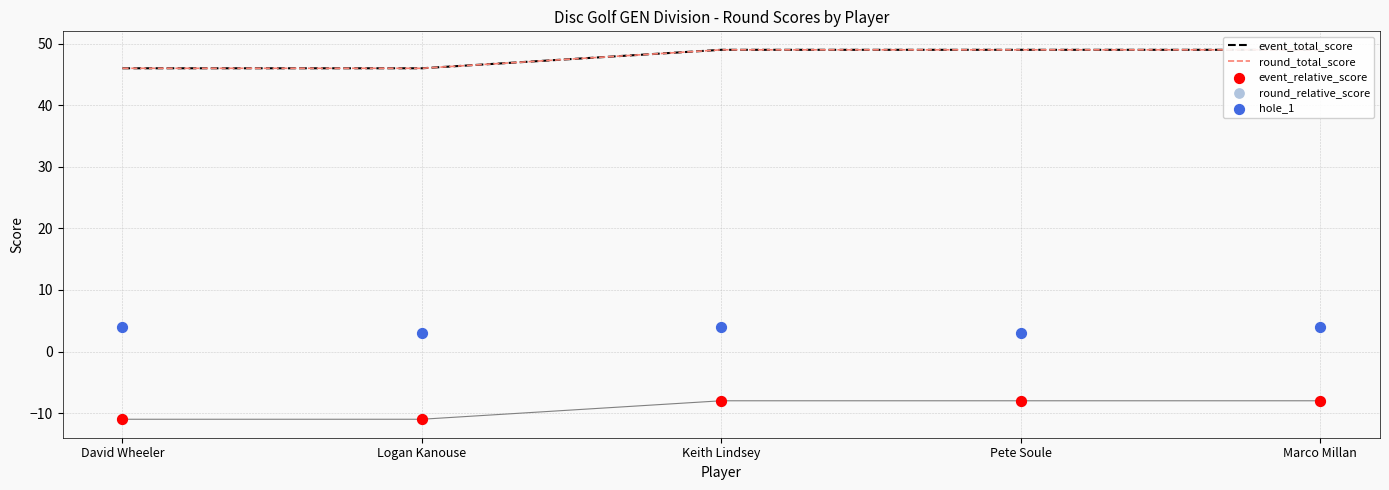

What are all the series names shown in the legend?

event_total_score, round_total_score, event_relative_score, round_relative_score, hole_1